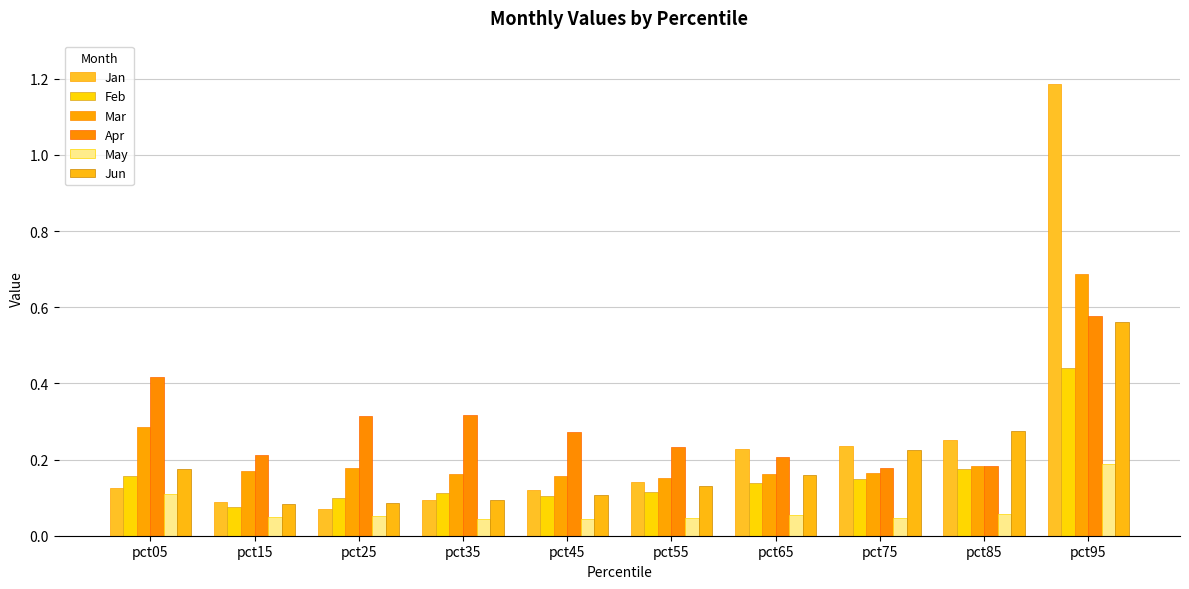

At how many categories does at least one series exceed 0?

10